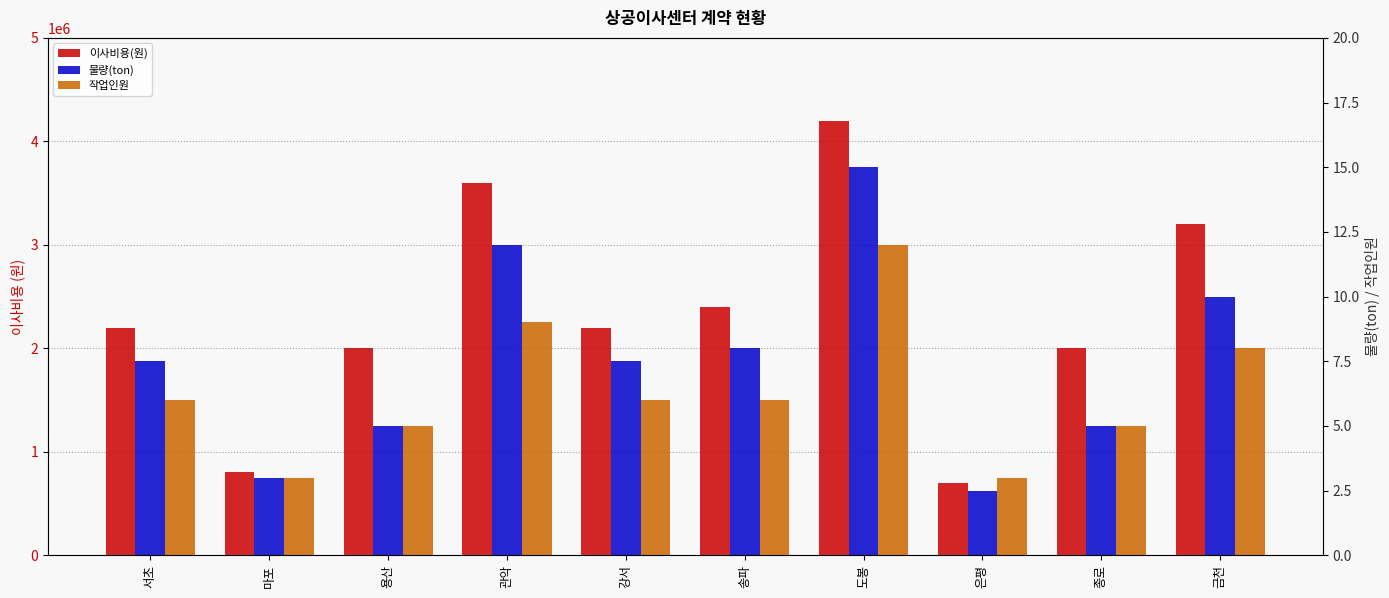

Reading left to right, extract all data points from this chart.

이사비용(원): 서초=2200000.0	마포=800000.0	용산=2000000.0	관악=3600000.0	강서=2200000.0	송파=2400000.0	도봉=4200000.0	은평=700000.0	종로=2000000.0	금천=3200000.0
물량(ton): 서초=7.5	마포=3.0	용산=5.0	관악=12.0	강서=7.5	송파=8.0	도봉=15.0	은평=2.5	종로=5.0	금천=10.0
작업인원: 서초=6.0	마포=3.0	용산=5.0	관악=9.0	강서=6.0	송파=6.0	도봉=12.0	은평=3.0	종로=5.0	금천=8.0